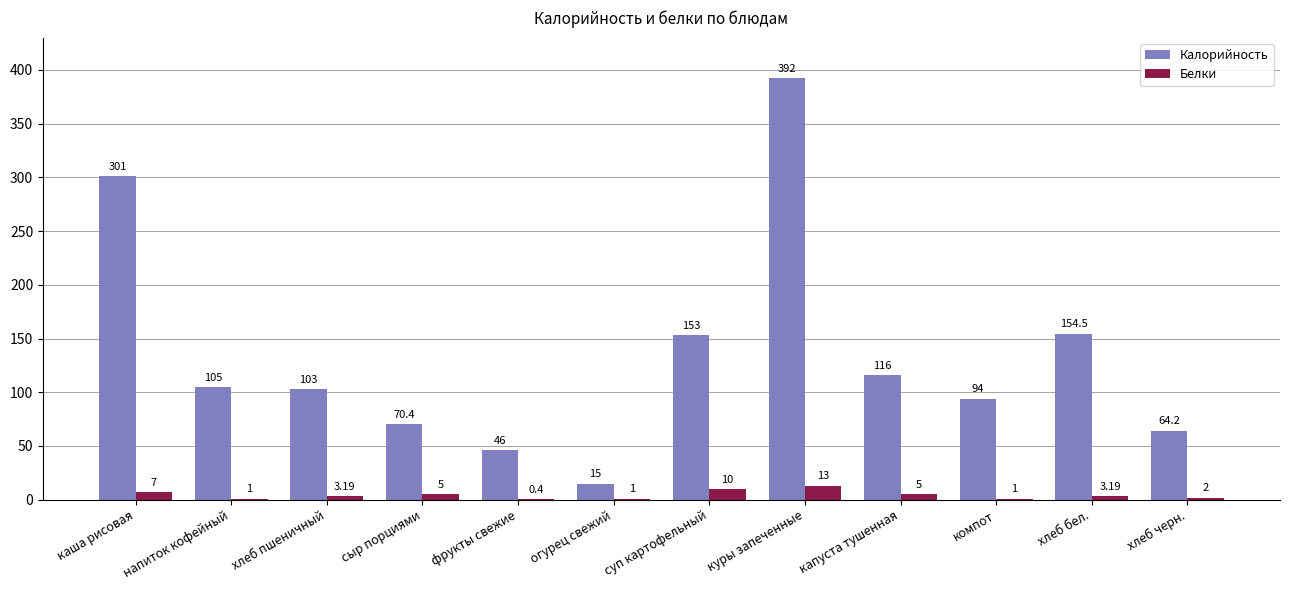

Which category has the highest value in the Белки series?

куры запеченные